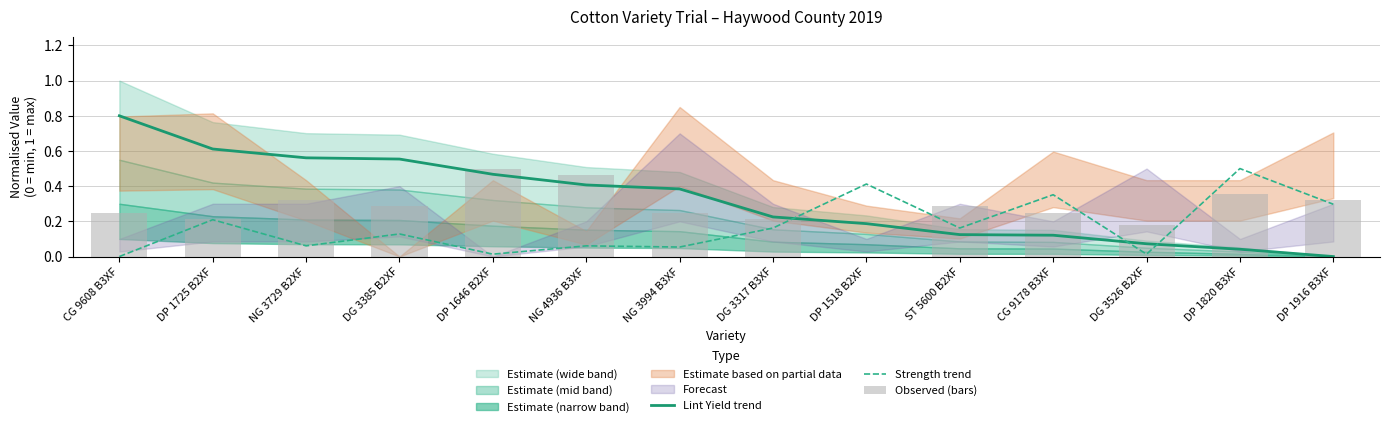

How many values in Observed (bars) are above zero?

13